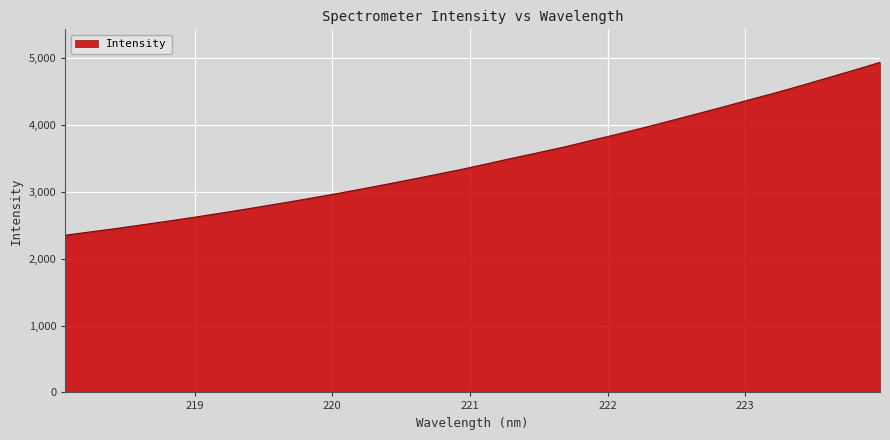

What is the sum of all values?

111011.3